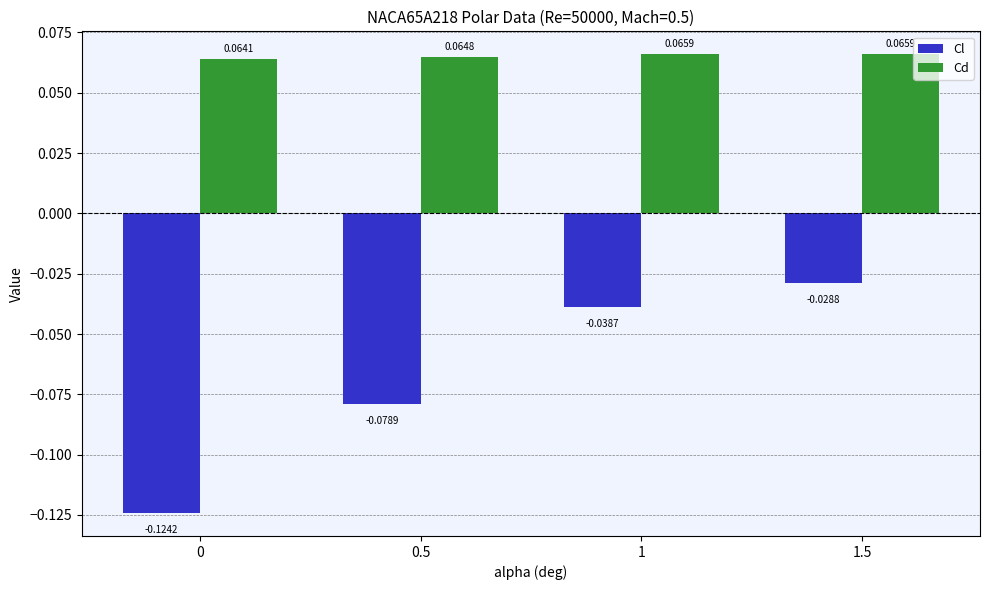

At how many categories does at least one series exceed 0?

4